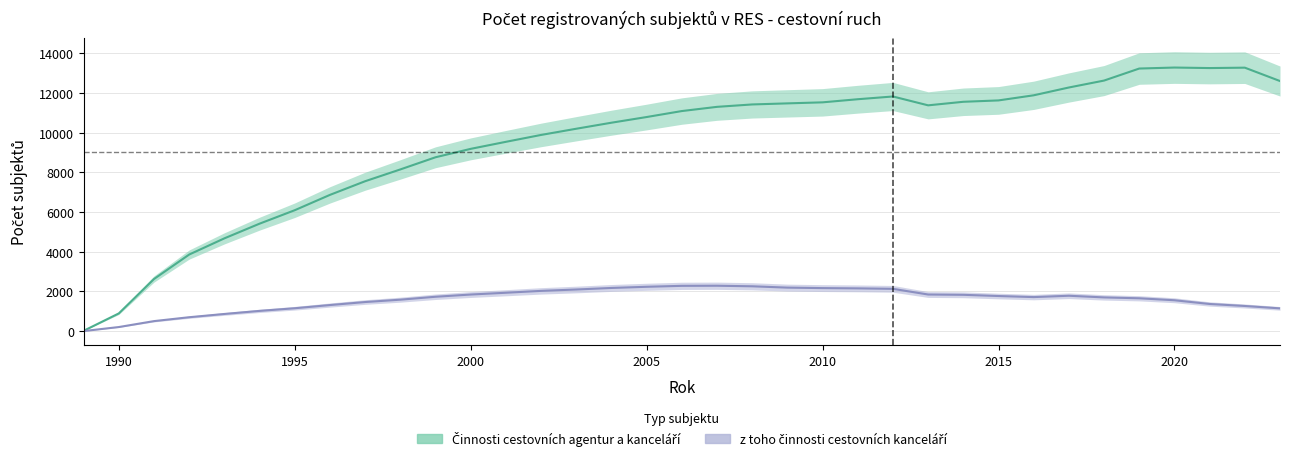

How many data points in Činnosti cestovních agentur a kanceláří are above 11086?

17